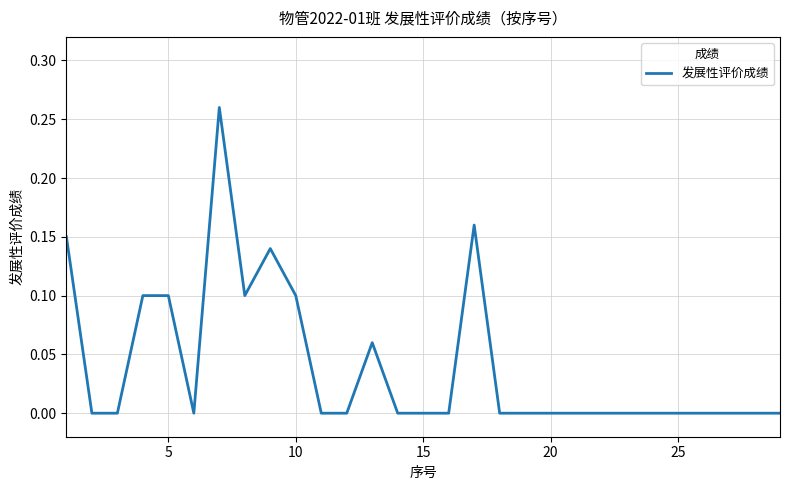

Does the chart display data point markers on the line(s)?

No